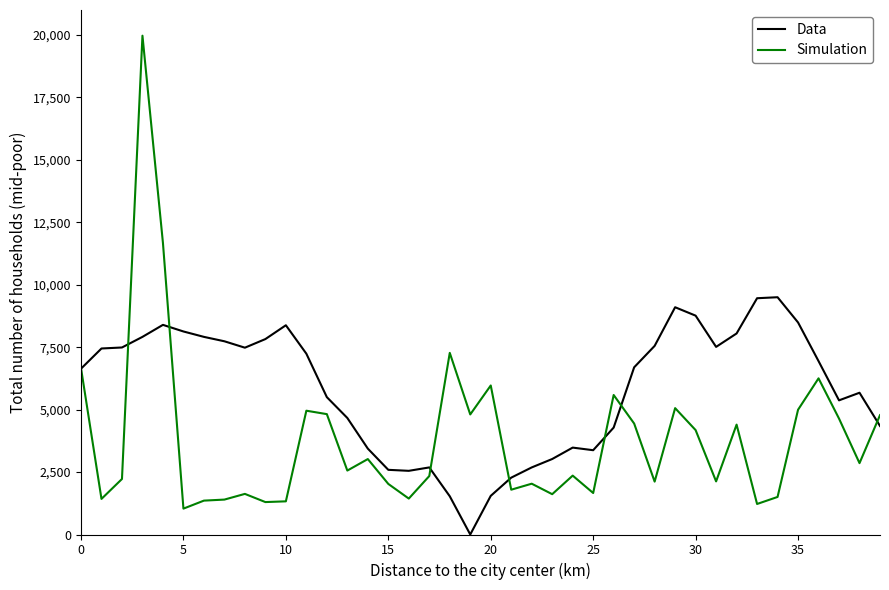

What is the minimum value for Simulation?

1036.0